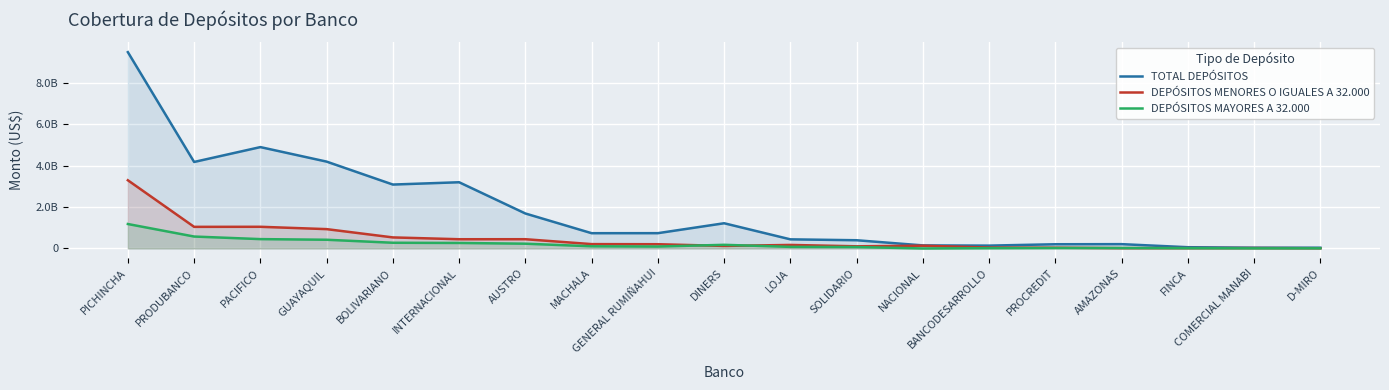

What are all the series names shown in the legend?

TOTAL DEPÓSITOS, DEPÓSITOS MENORES O IGUALES A 32.000, DEPÓSITOS MAYORES A 32.000